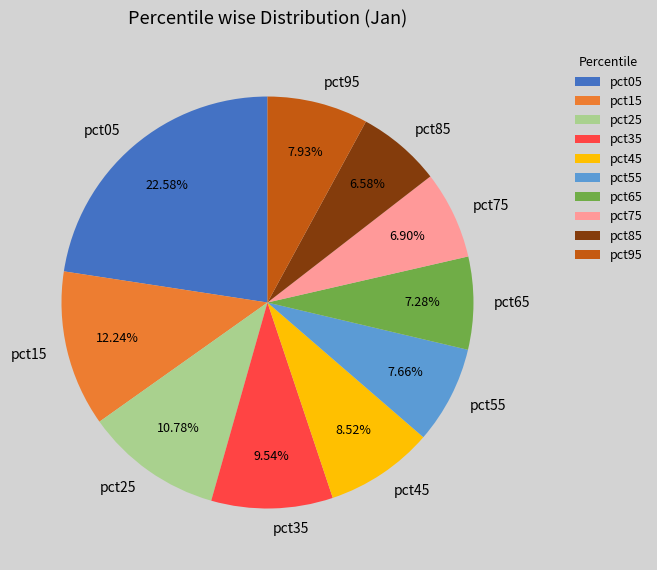

How much of the chart is everything except pct15?

87.8%